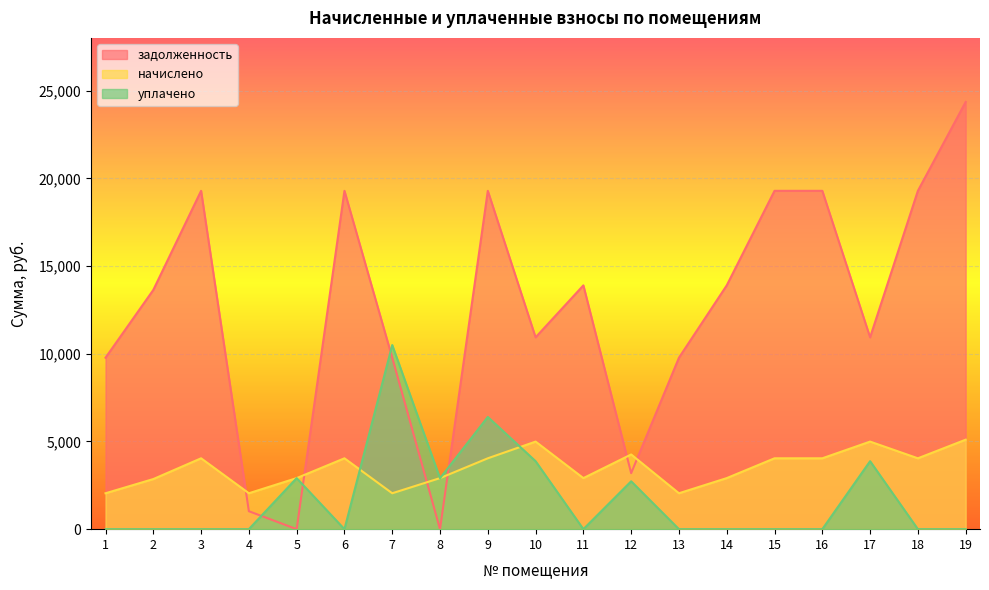

Where do начислено and уплачено first cross each other?

6 and 7